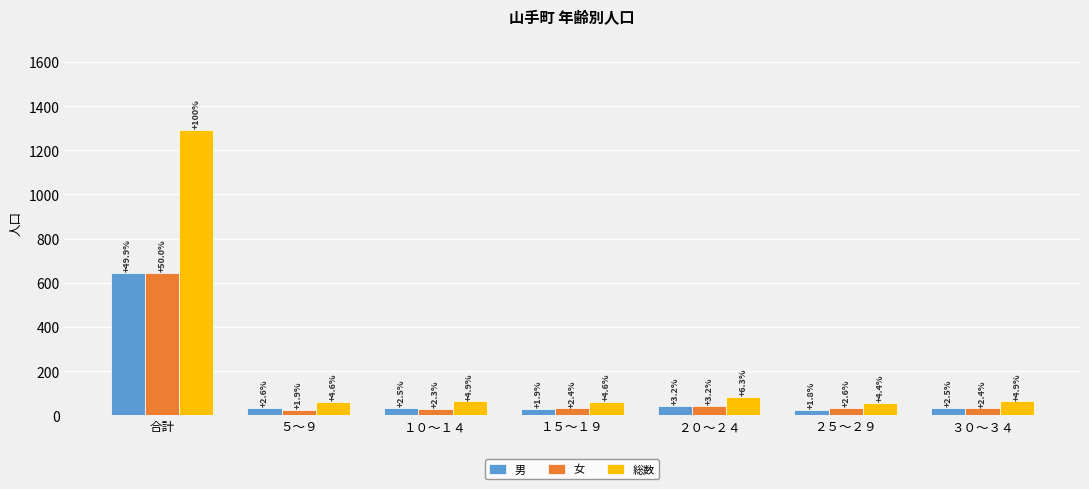

Does the chart contain stacked bars?

No